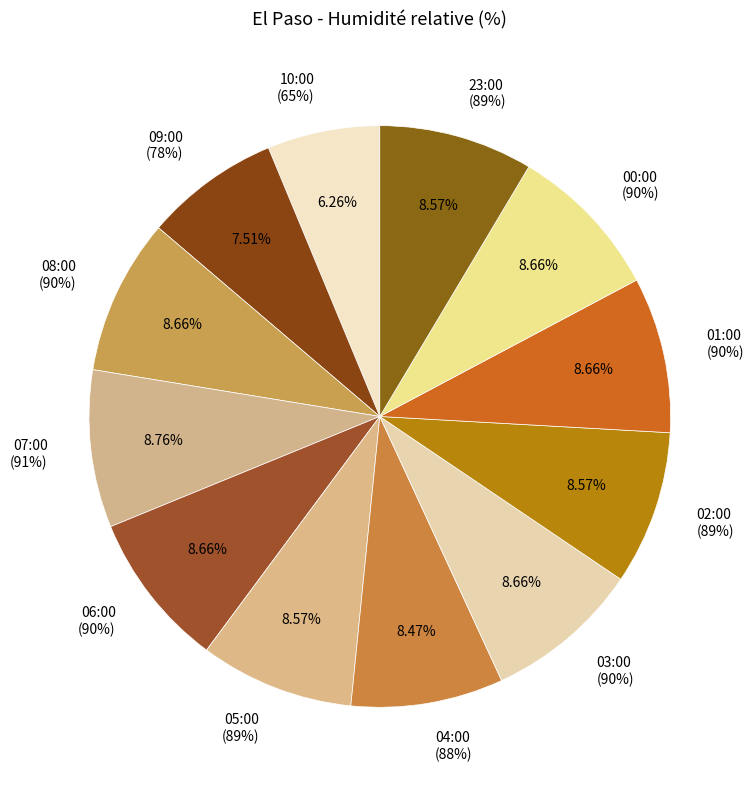

What is the smallest slice in the pie chart?

10:00